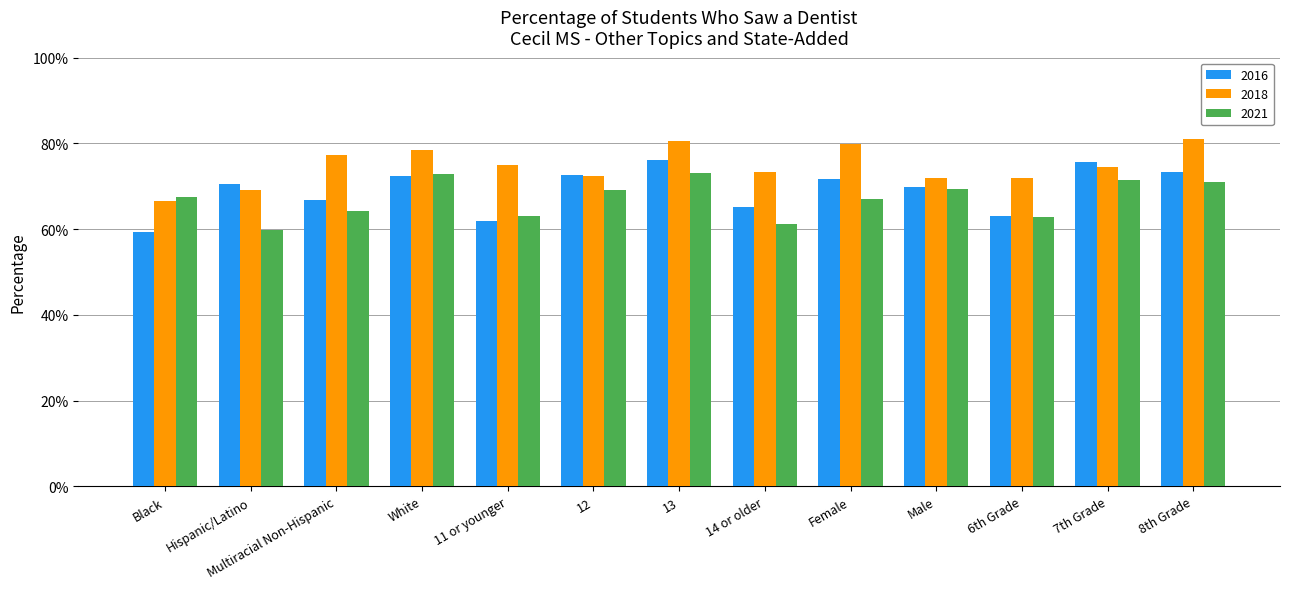

Does the chart contain any negative values?

No